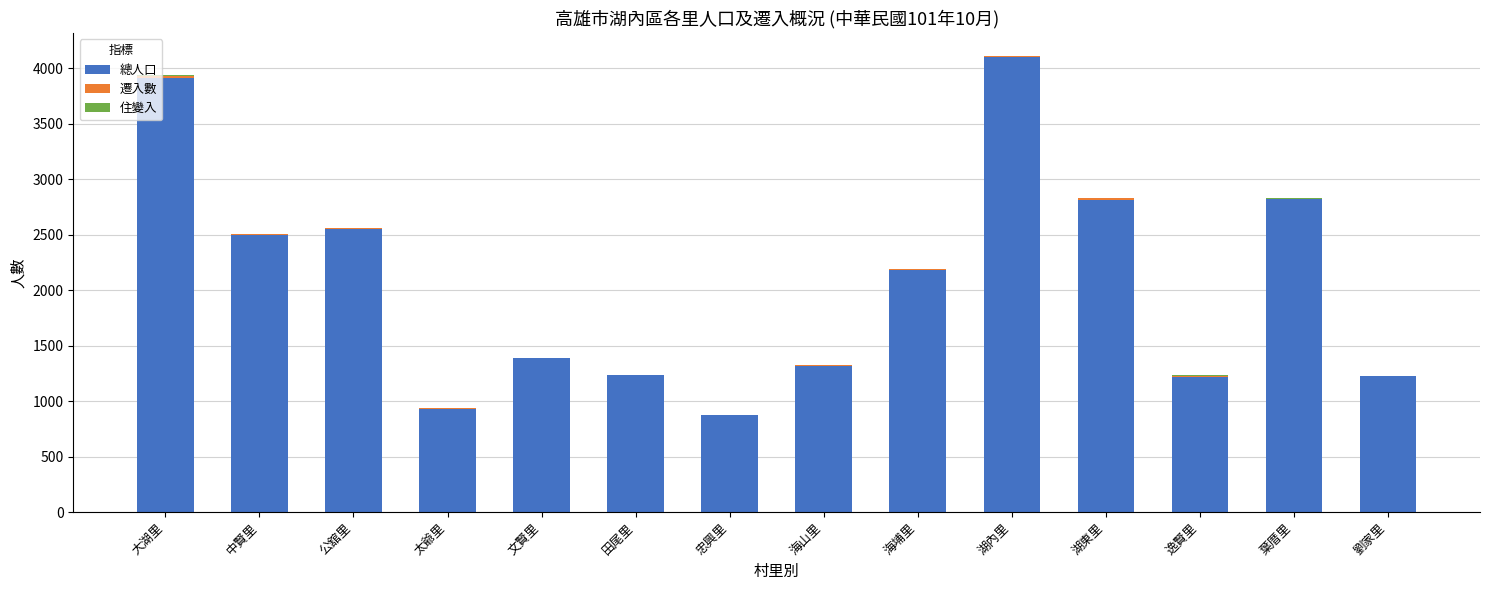

The 總人口 series shows 2238 at 文賢里. True or false?

False